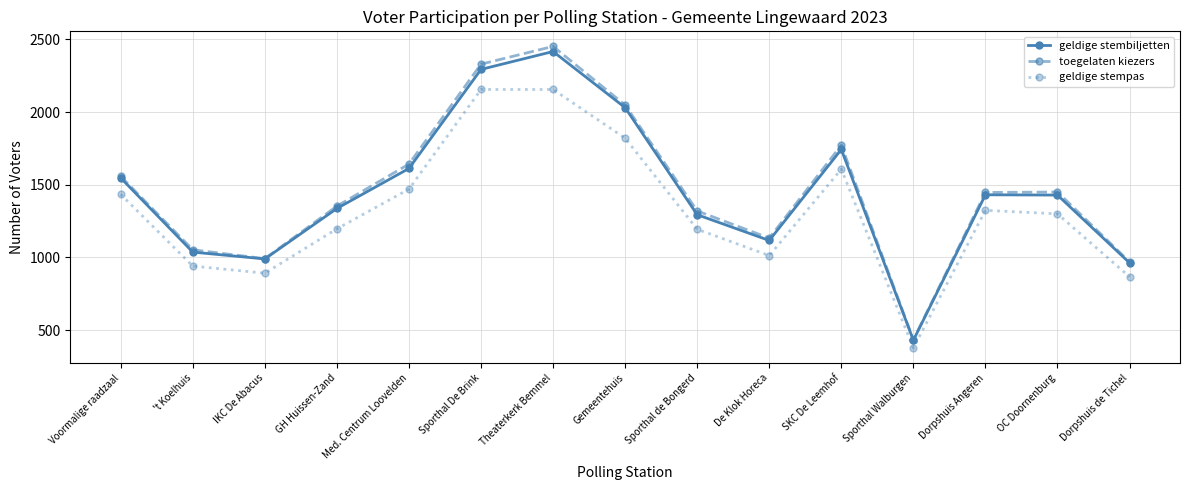

The value of toegelaten kiezers at Sporthal de Bongerd is 1925. True or false?

False